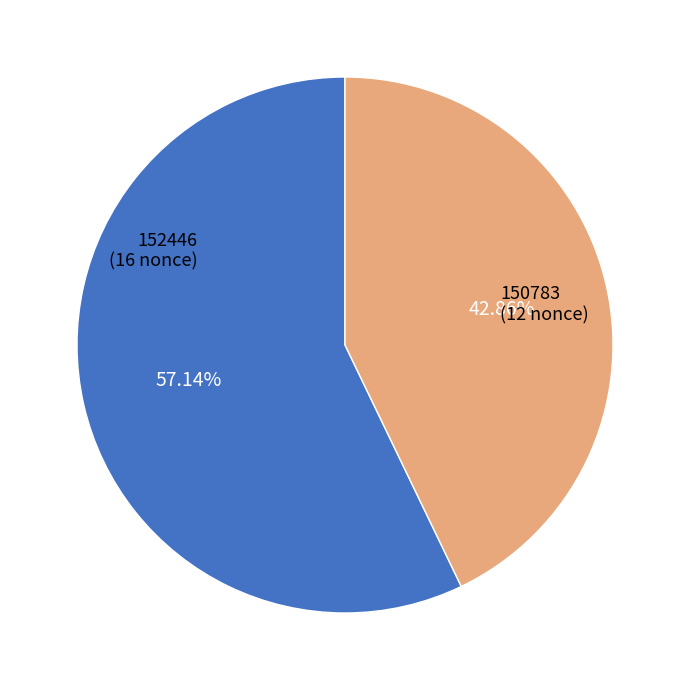

To the nearest percent, what is the average slice percentage?

50%